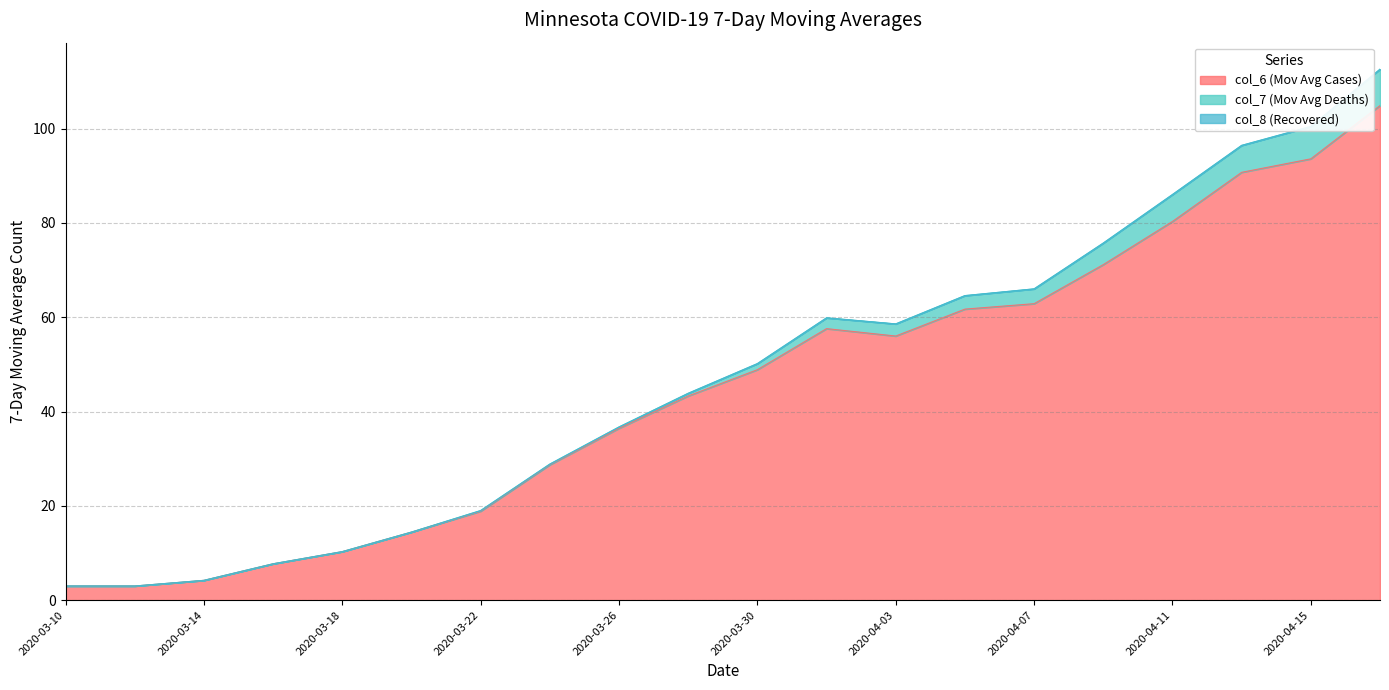

True or false: col_7 (Mov Avg Deaths) and col_8 (Recovered) intersect in this chart.

False